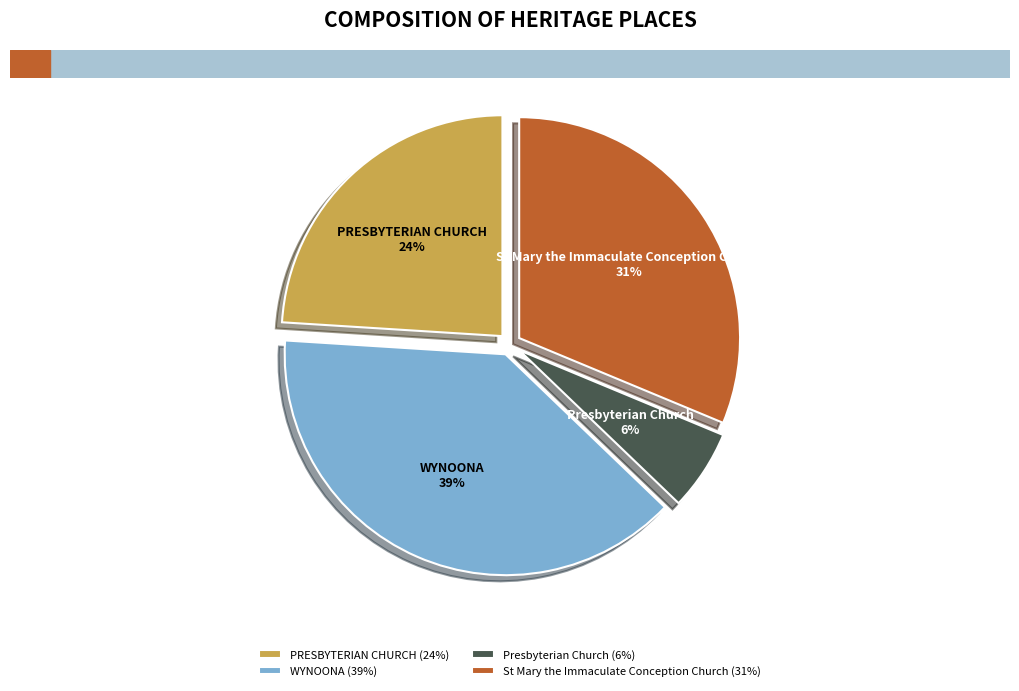

To the nearest percent, what is the difference between the Presbyterian Church and St Mary the Immaculate Conception Church slice percentages?

25%